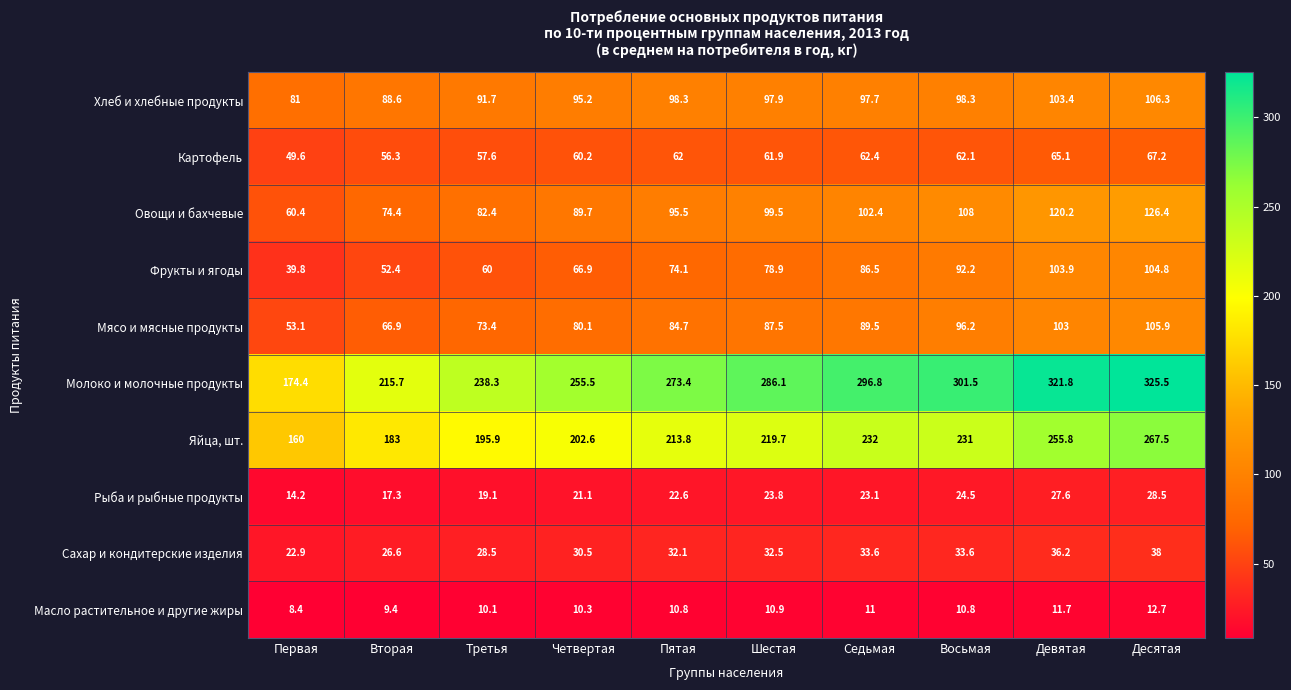

What value does the Фрукты и ягоды series have at Десятая?

104.8